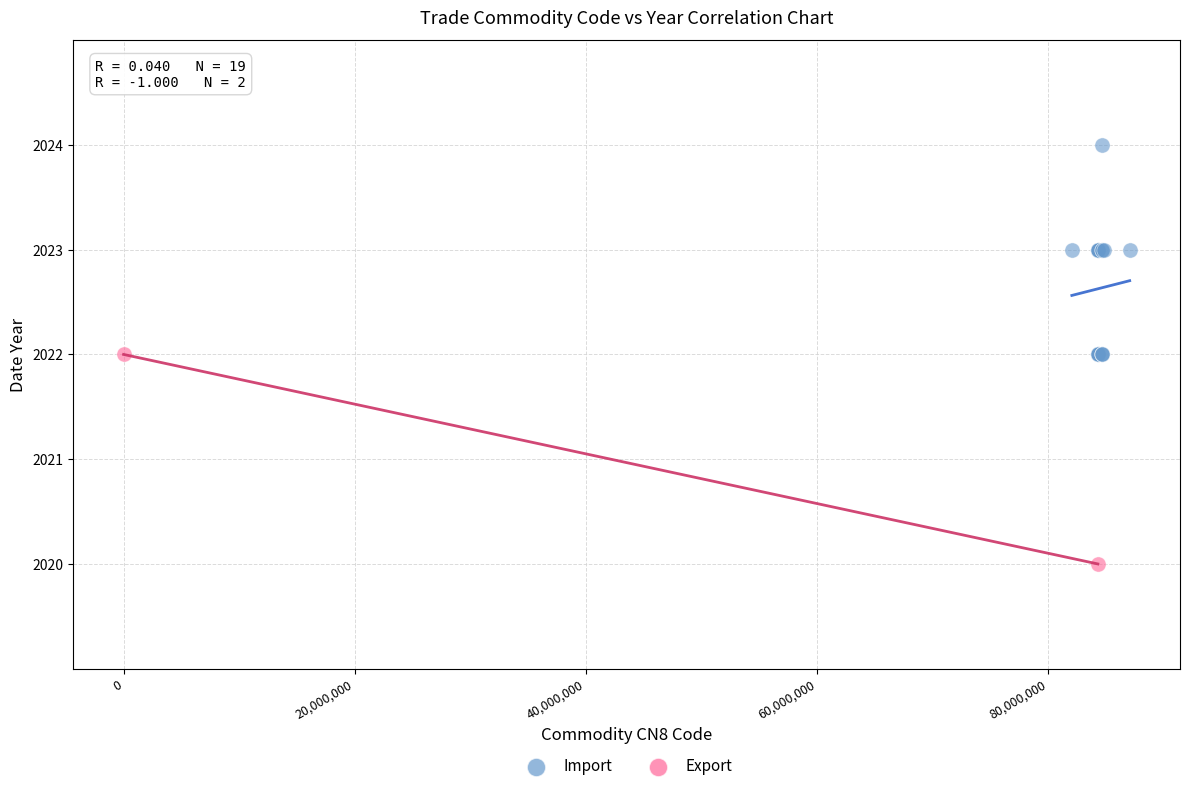

What are all the series names shown in the legend?

Import, Export